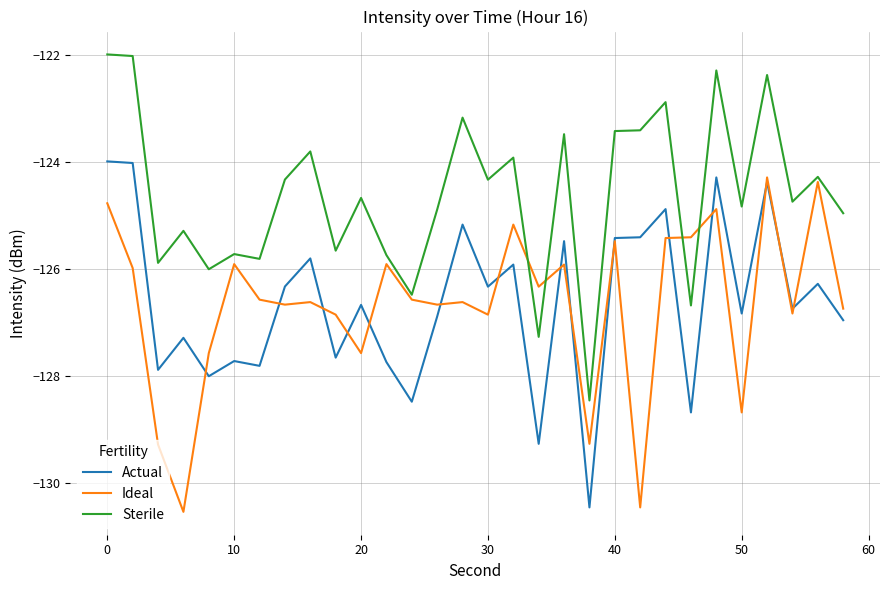

What is the difference between the maximum and minimum values in the Sterile series?

6.5